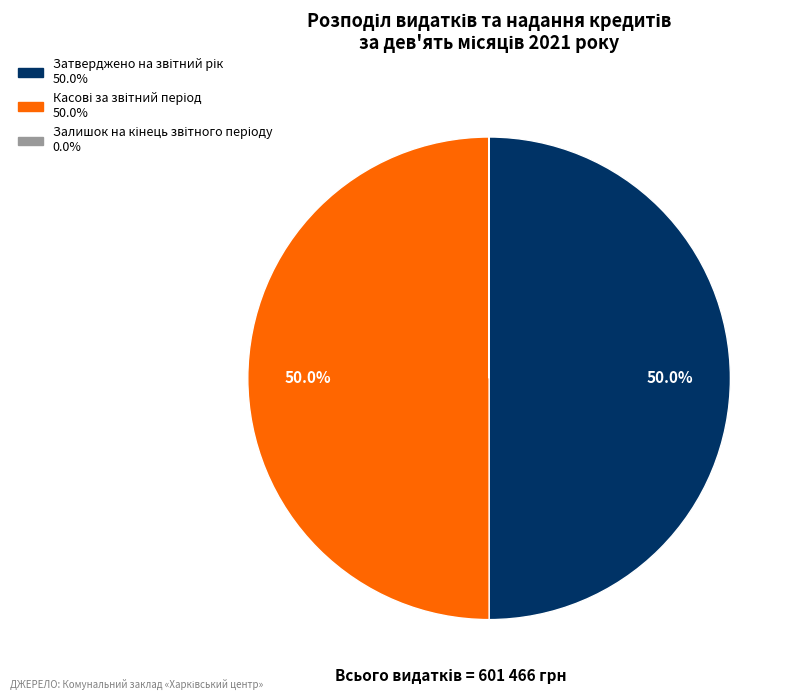

To the nearest percent, what percentage of the pie is Затверджено на звітний рік?

50%